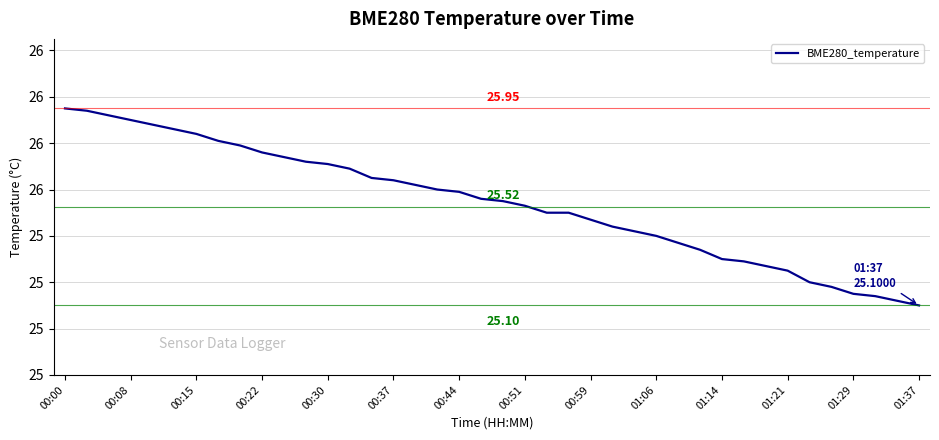

Does the chart display data point markers on the line(s)?

No